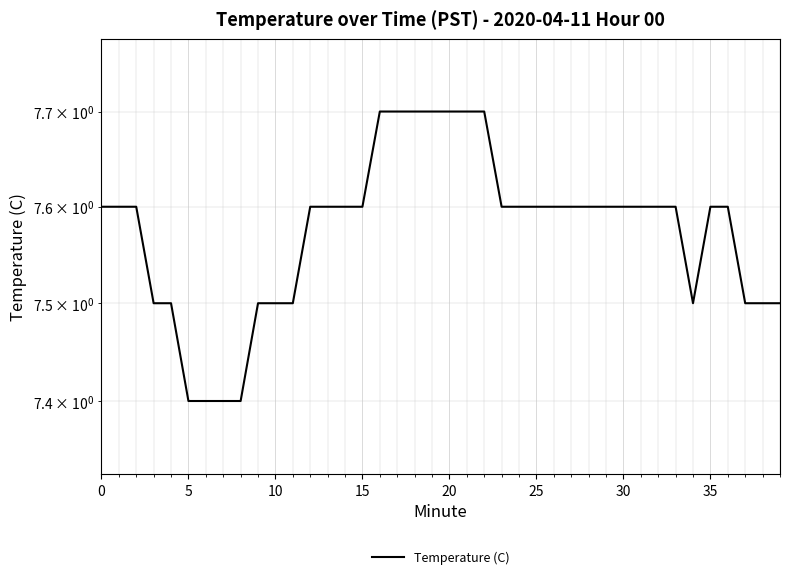

How many lines are shown in the chart?

1